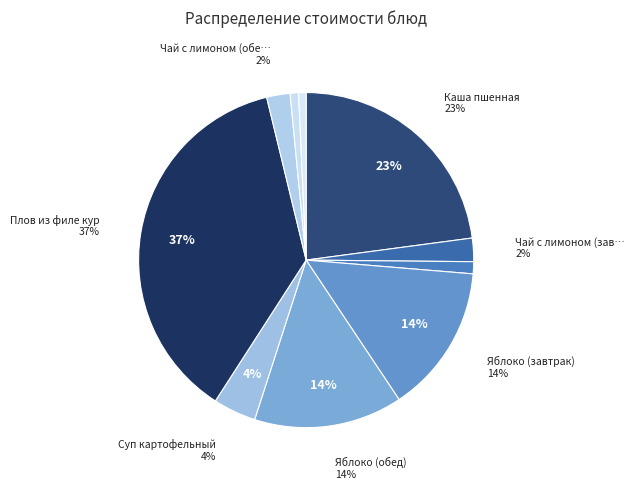

What portion of the pie excludes Суп картофельный?

95.9%